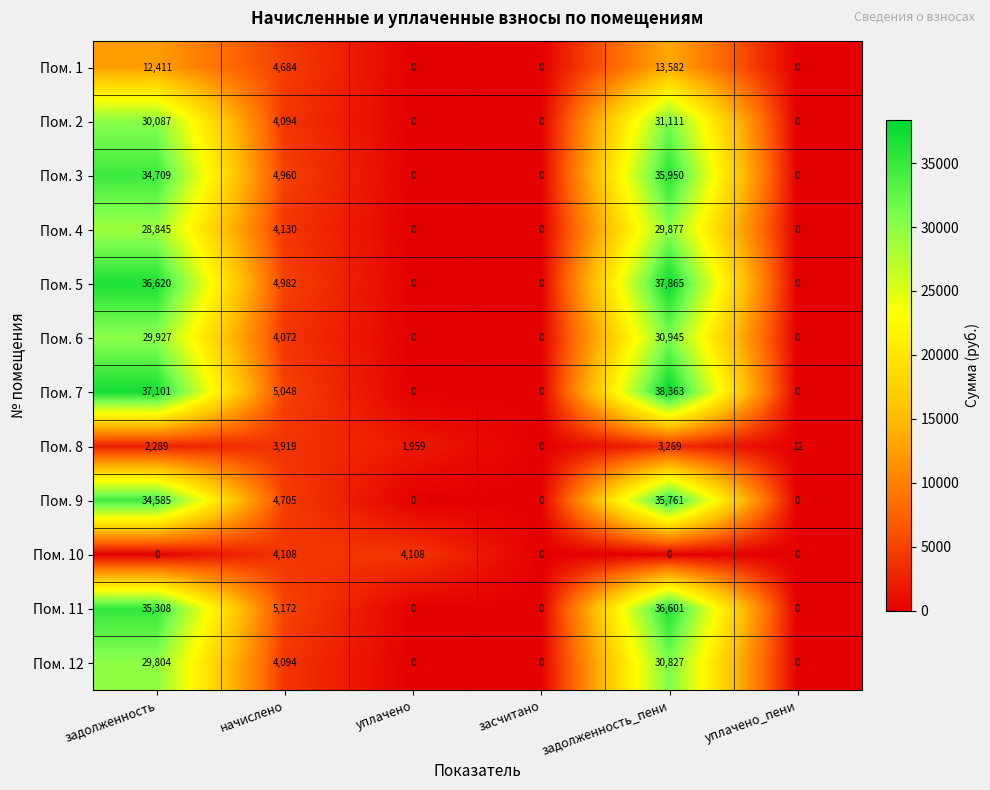

What is the difference between the second highest and minimum values in the Пом. 4 series?

28845